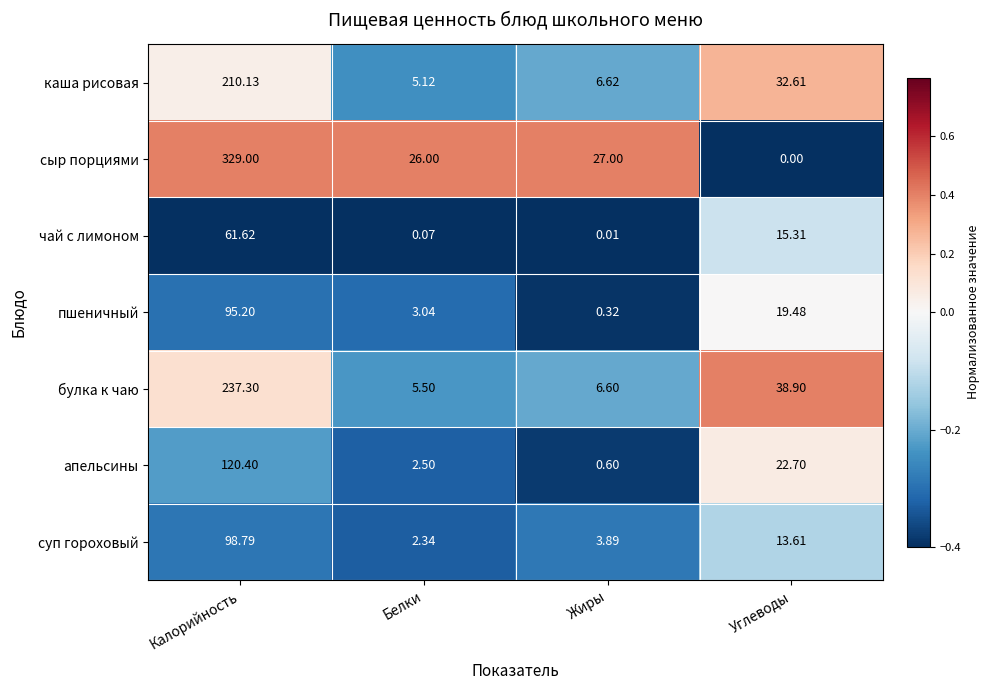

At which category is the sum across all series the highest?

Калорийность